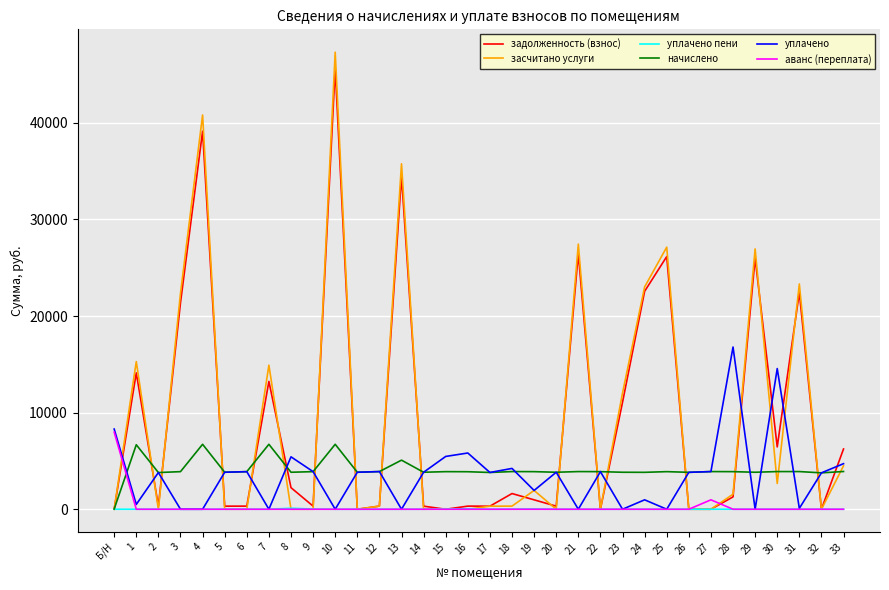

The начислено series shows 6346.0 at 27. True or false?

False